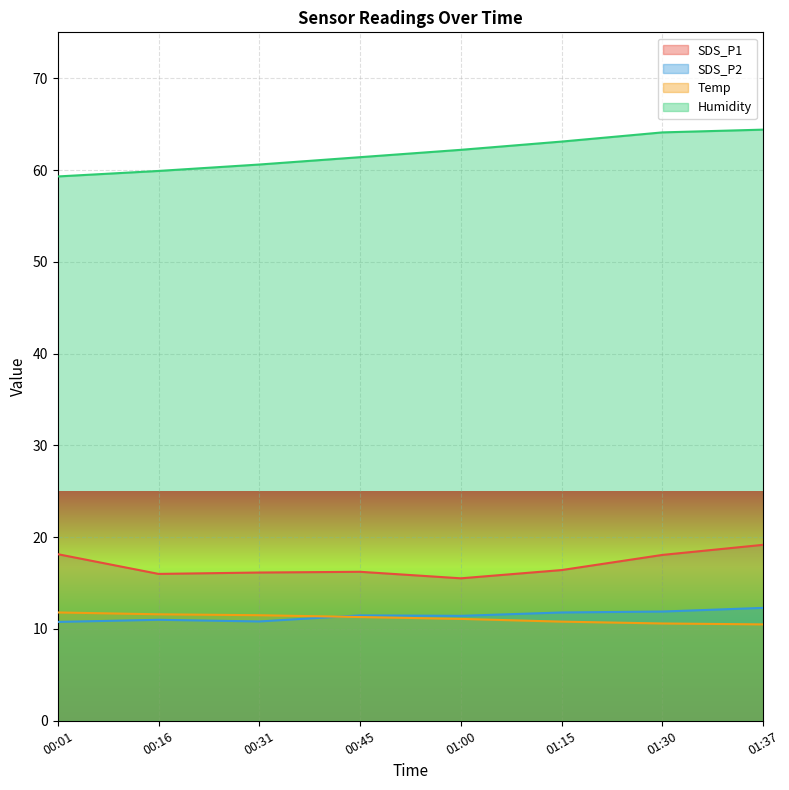

At which category is the sum across all series the highest?

01:37